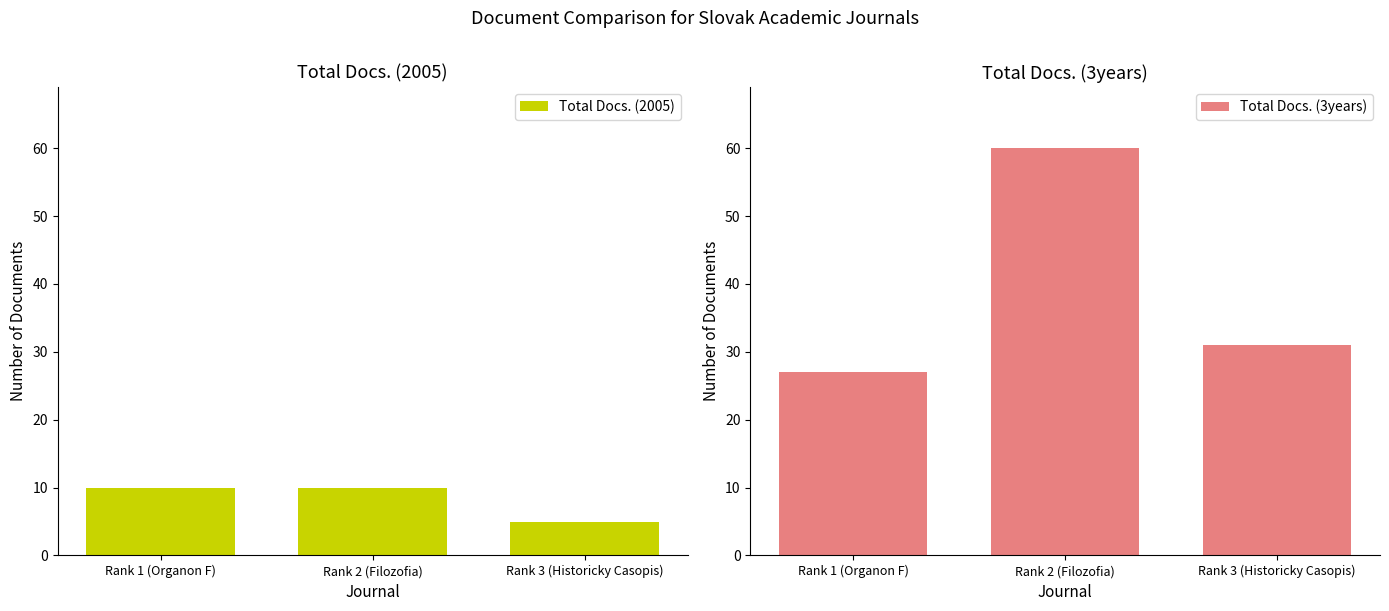

What is the sum of all Total Docs. (2005) values?

25